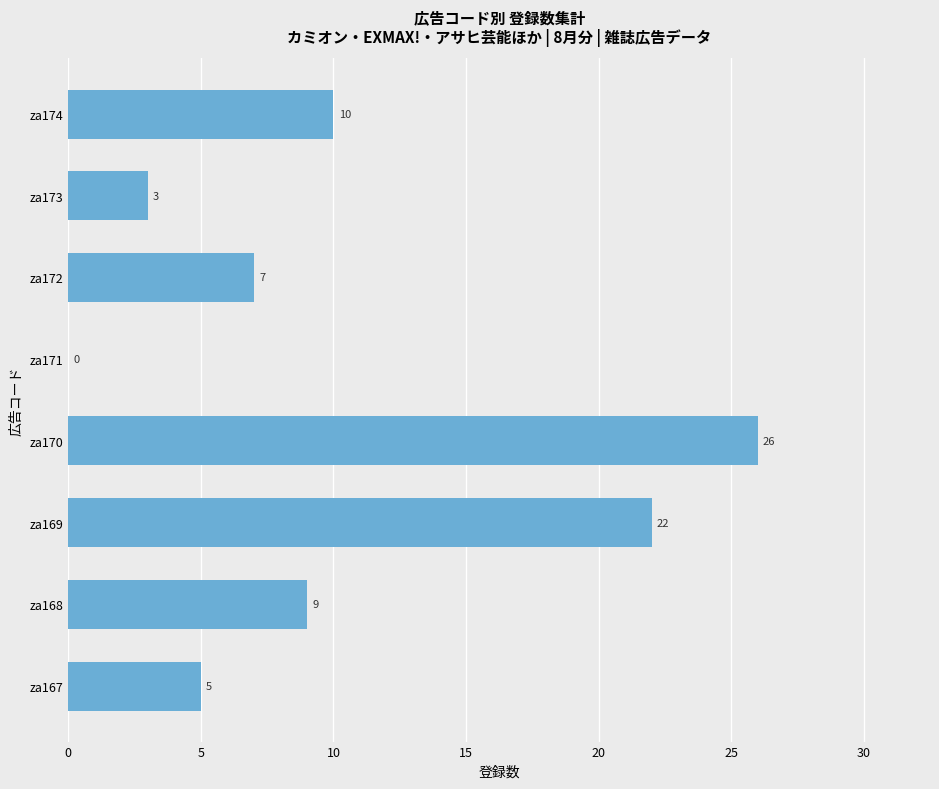

What is the sum of all values?

82